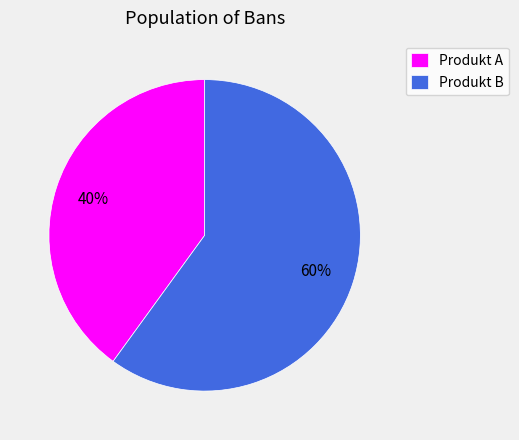

Do Produkt B and Produkt A together represent more than half of the pie?

Yes